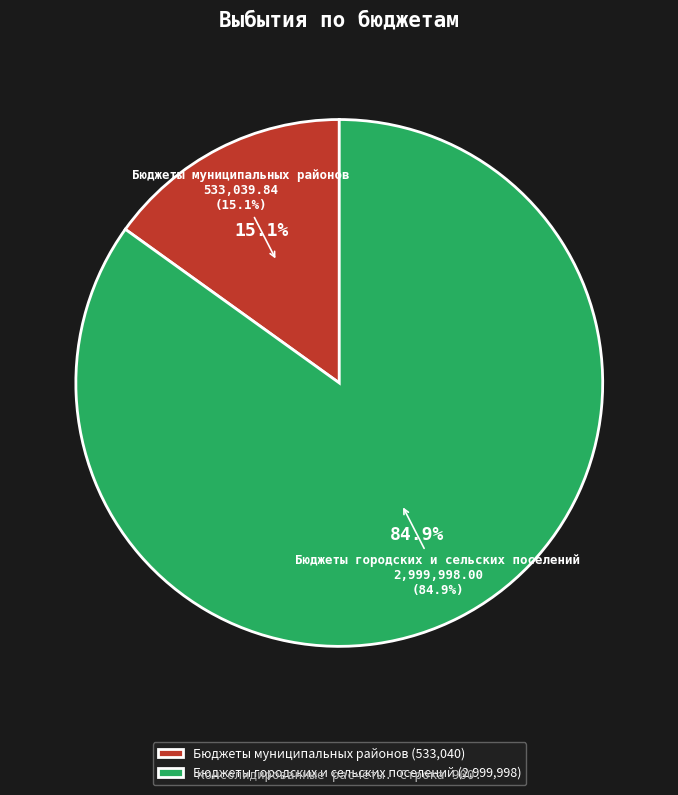

How many segments does this pie chart have?

2